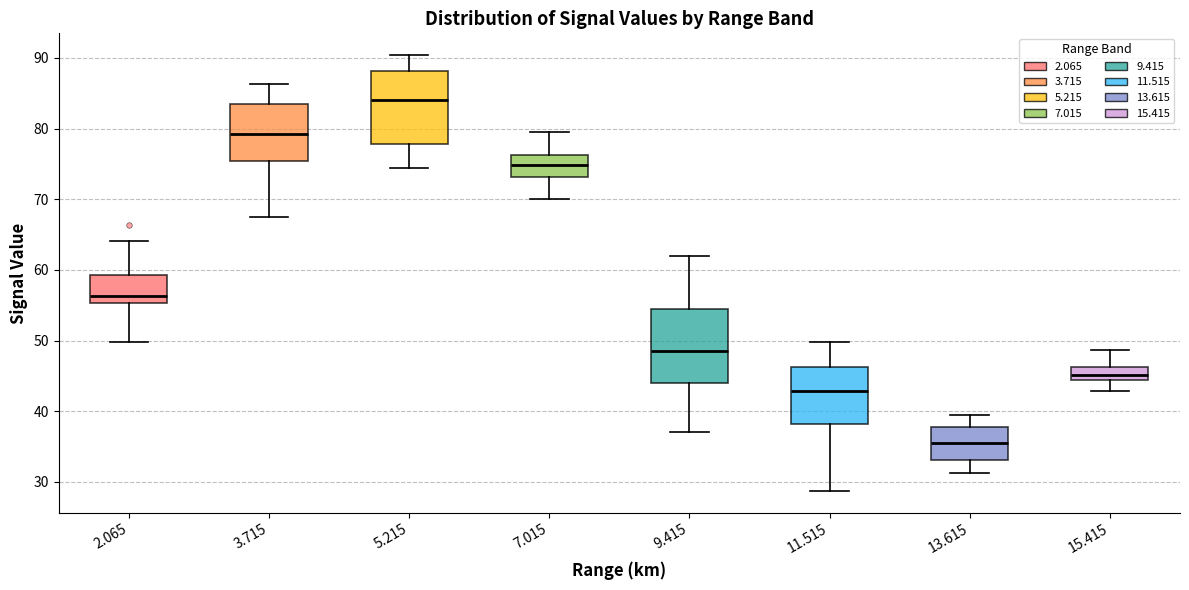

Reading left to right, read every box against the y-axis: the position of its median line, the range the box covers, and the ends of its whiskers. The values are not printed on the chart, so give them approximately, as read against the axis.

2.065: median 56, box 55 to 59, whiskers 50 to 64
3.715: median 79, box 75 to 83, whiskers 68 to 86
5.215: median 84, box 78 to 88, whiskers 74 to 90
7.015: median 75, box 73 to 76, whiskers 70 to 80
9.415: median 48, box 44 to 55, whiskers 37 to 62
11.515: median 43, box 38 to 46, whiskers 29 to 50
13.615: median 36, box 33 to 38, whiskers 31 to 40
15.415: median 45, box 44 to 46, whiskers 43 to 49